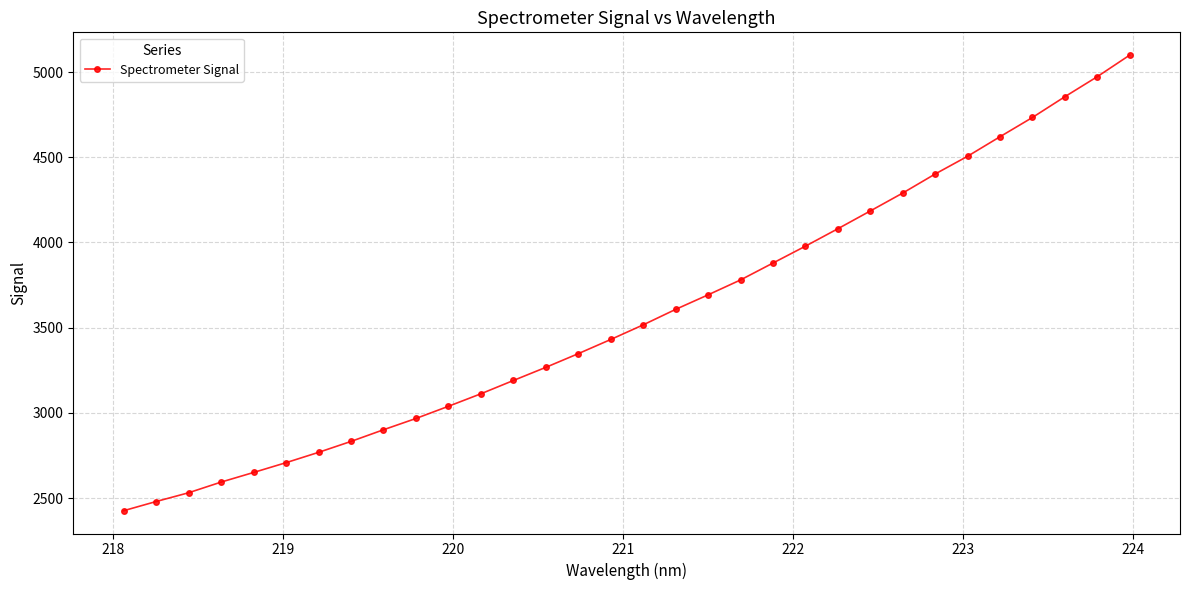

What is the smallest value displayed?

2426.0